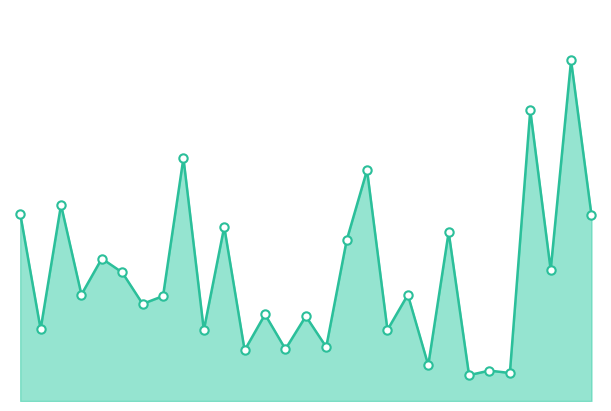

Does the chart display data point markers on the line(s)?

No